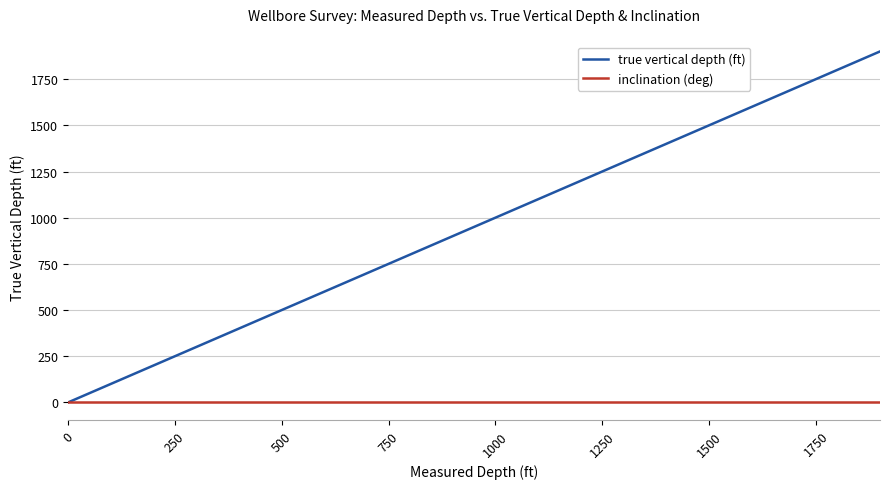

What is the greatest value displayed?

1900